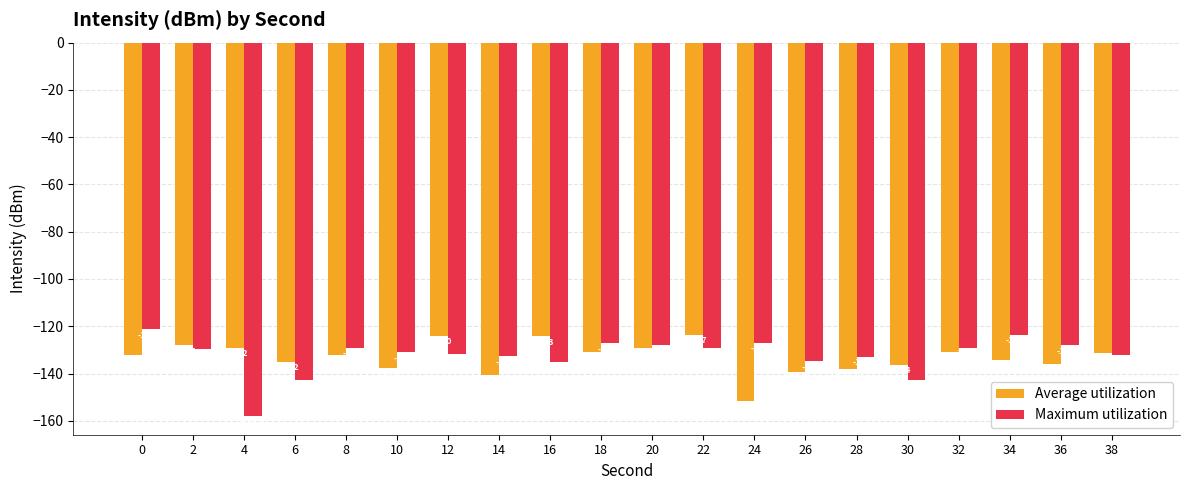

How many series are shown in this chart?

2